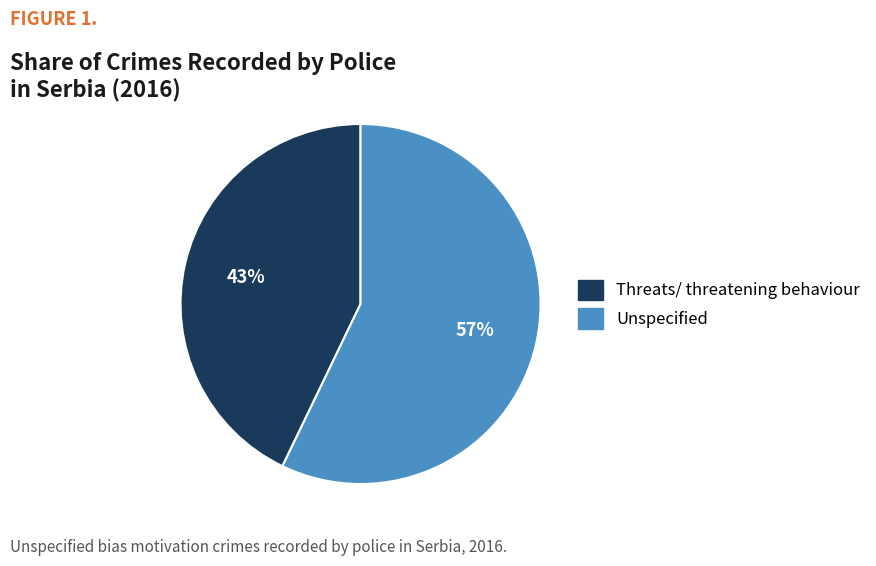

How many slices are in this pie chart?

2